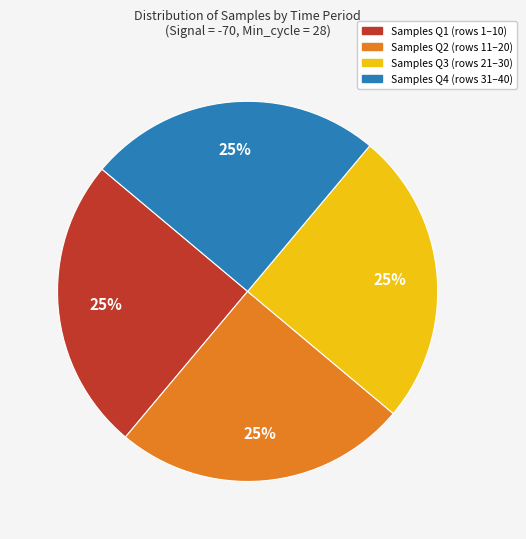

Is it true that Samples Q2 (rows 11–20) is 25% of the pie?

True